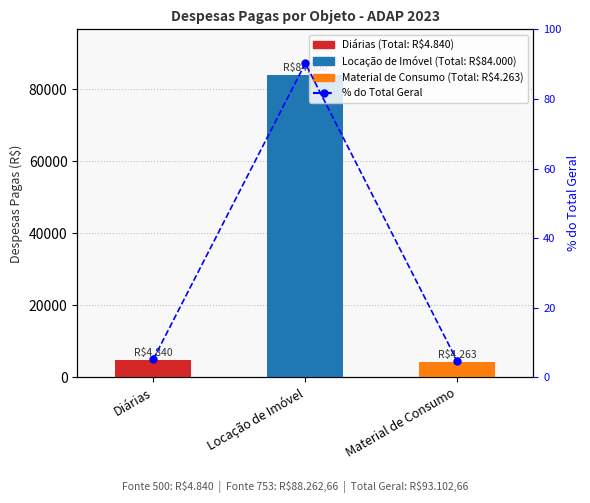

Rank the categories by value from lowest to highest.

Material de Consumo, Diárias, Locação de Imóvel